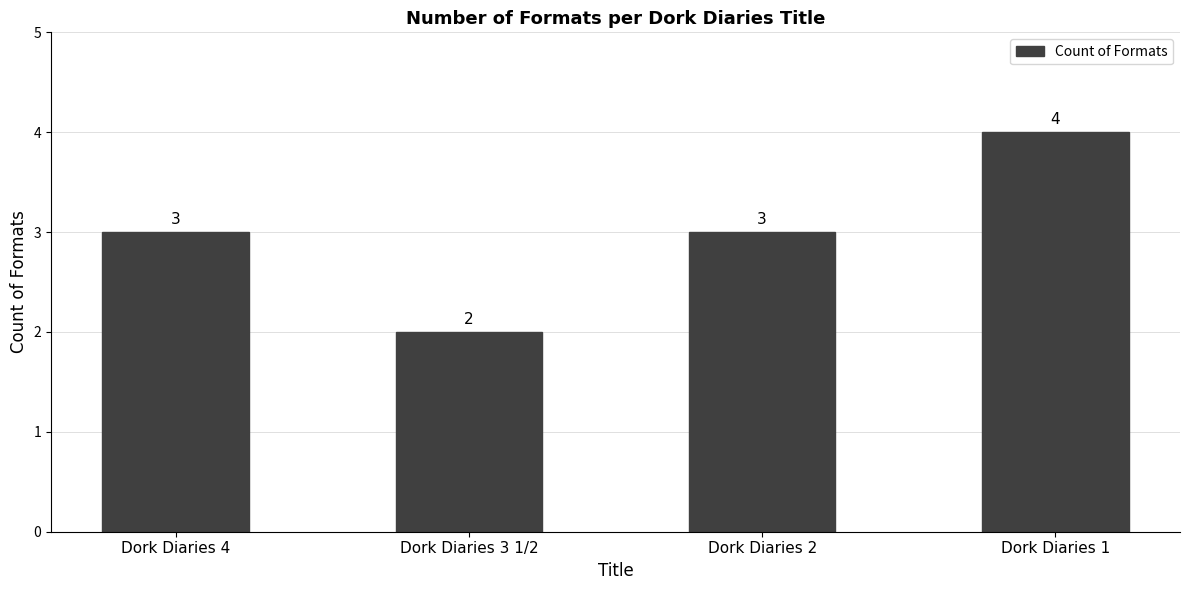

What is the approximate value at Dork Diaries 1?

4